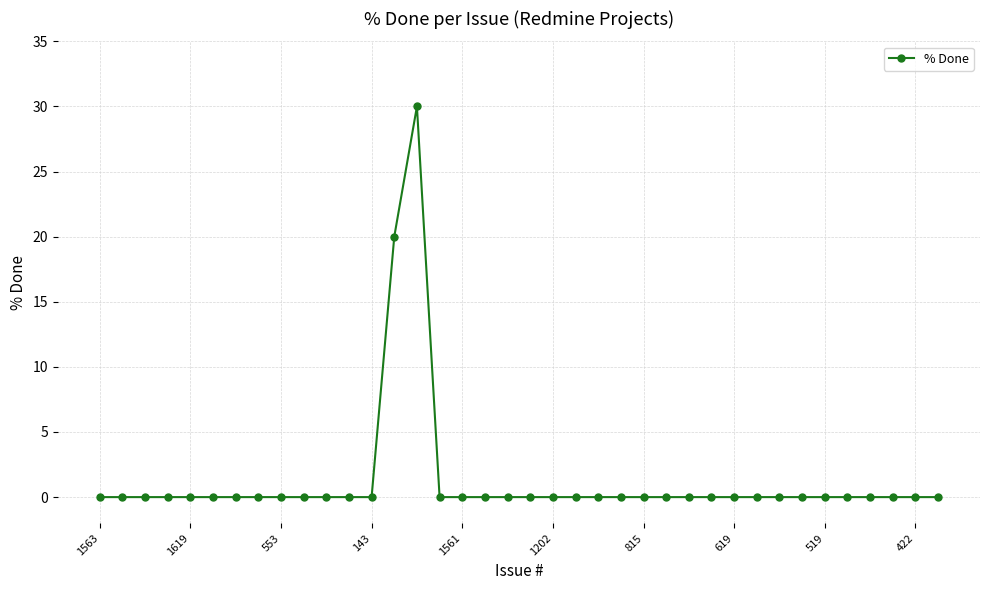

What is the greatest value displayed?

30